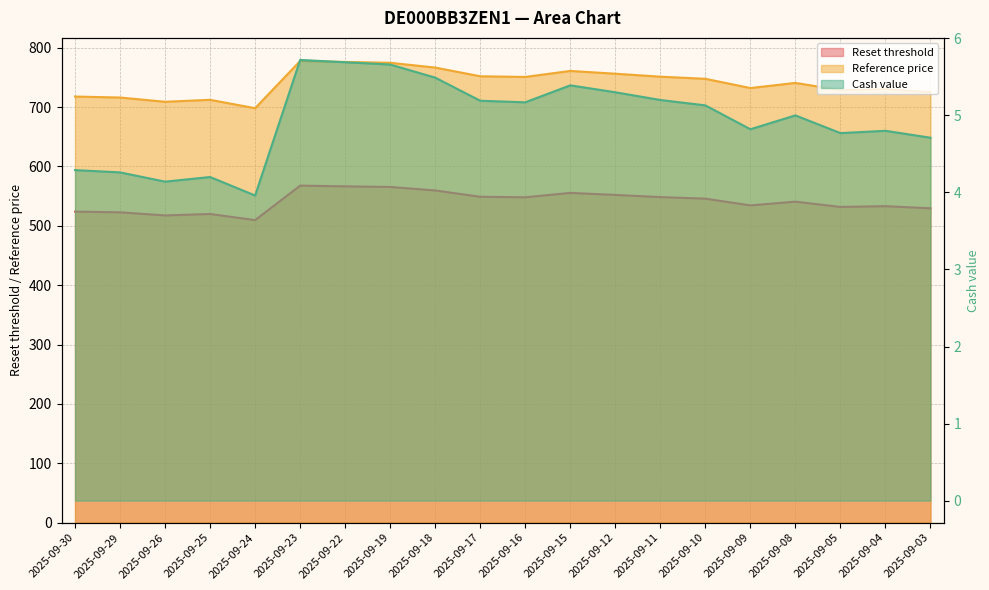

What is the greatest value displayed?

777.6